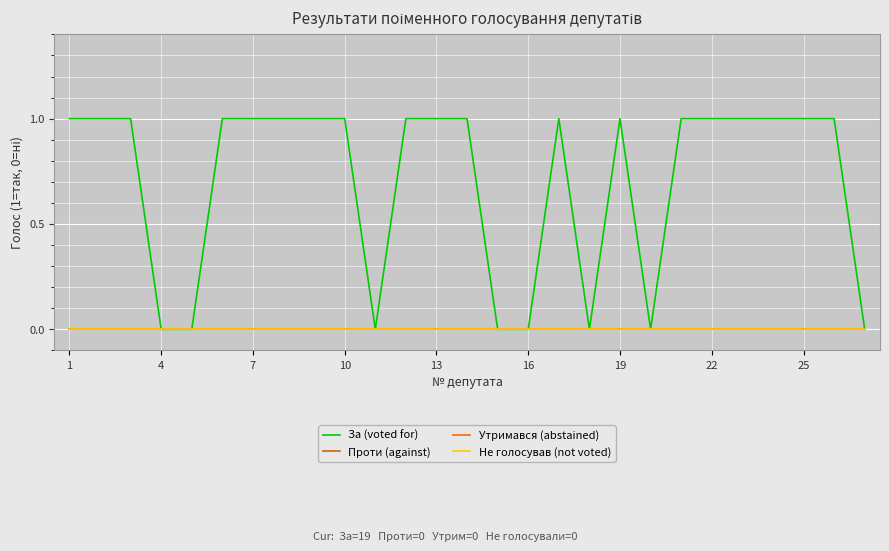

Does the chart display data point markers on the line(s)?

No